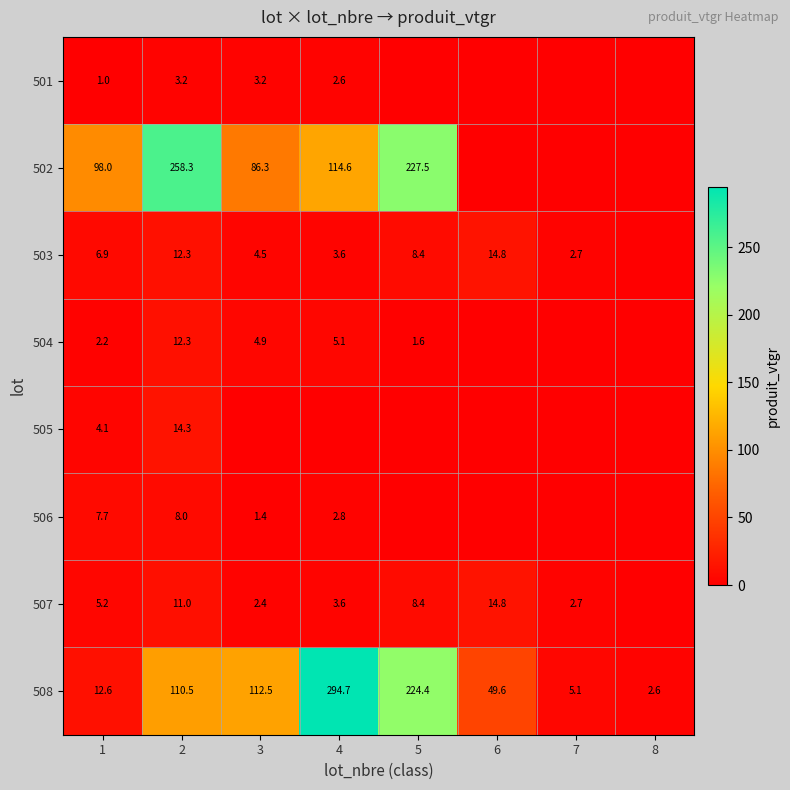

Is the value of 504 at 4 greater than the value of 503 at 4?

Yes